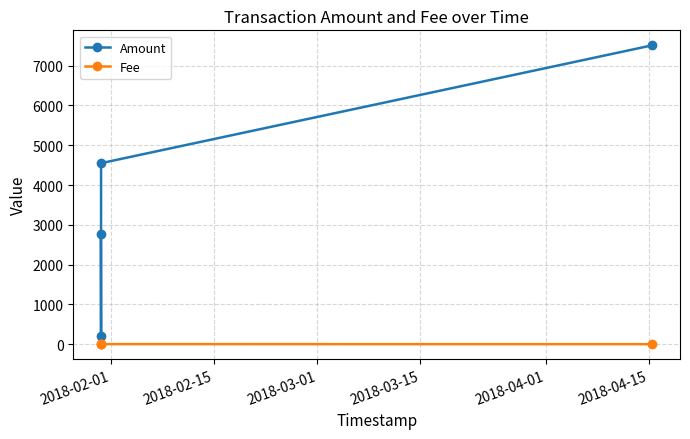

Does the chart display data point markers on the line(s)?

Yes